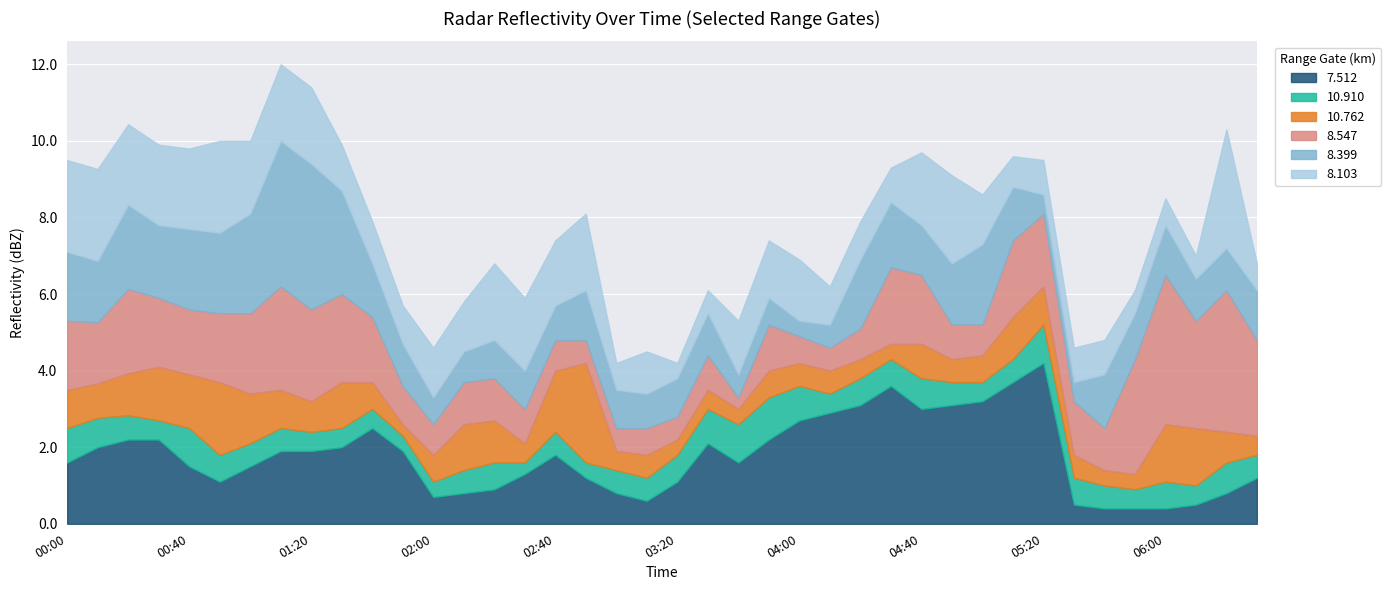

What is the total value across all series at 2005/07/22 01:00?

10.0